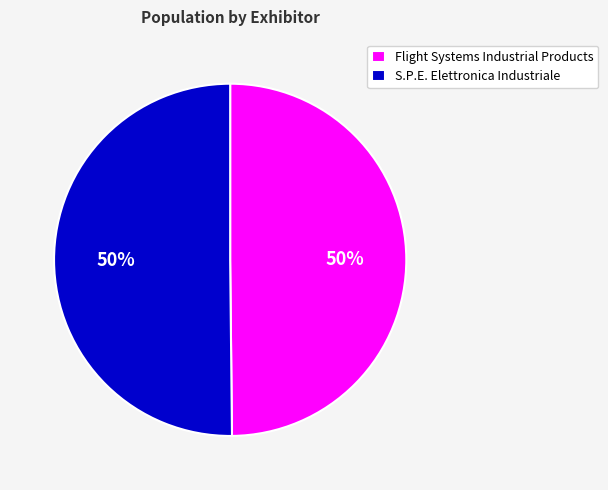

Do S.P.E. Elettronica Industriale and Flight Systems Industrial Products together represent more than half of the pie?

Yes